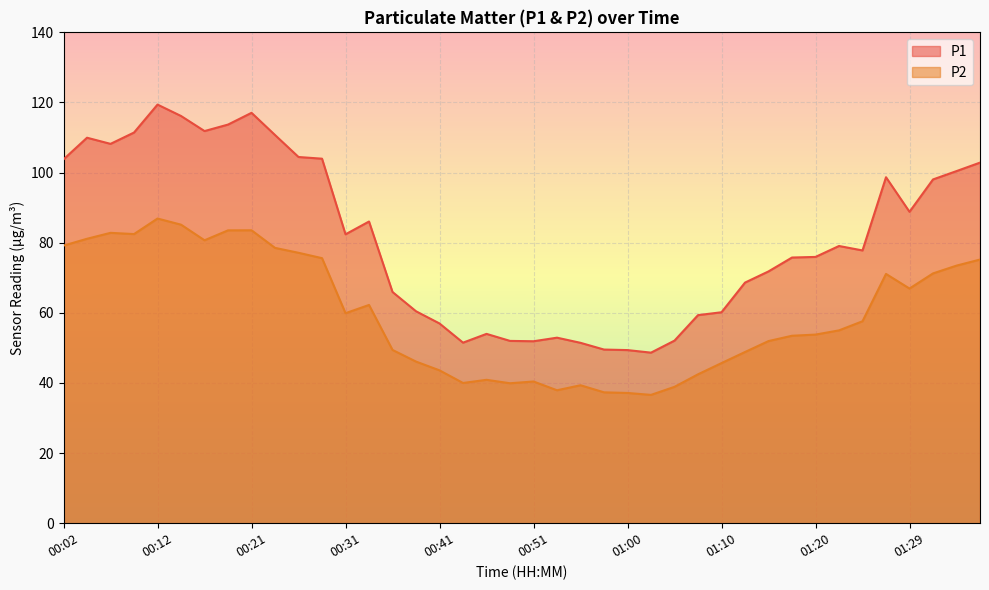

Reading left to right, transcribe all the data shown in this chart.

P1: 00:02=103.8	00:04=110.0	00:07=108.2	00:09=111.4	00:12=119.4	00:14=116.2	00:16=111.8	00:19=113.7	00:21=117.0	00:24=110.7	00:26=104.5	00:29=104.0	00:31=82.4	00:33=86.0	00:36=66.0	00:38=60.5	00:41=57.0	00:43=51.5	00:46=54.0	00:48=52.0	00:51=51.9	00:53=52.9	00:55=51.5	00:58=49.5	01:00=49.4	01:03=48.6	01:05=52.1	01:08=59.4	01:10=60.2	01:12=68.6	01:15=71.8	01:17=75.8	01:20=76.0	01:22=79.1	01:25=77.8	01:27=98.7	01:29=88.8	01:32=98.0	01:34=100.4	01:37=102.8
P2: 00:02=79.2	00:04=81.1	00:07=82.8	00:09=82.5	00:12=86.9	00:14=85.2	00:16=80.7	00:19=83.5	00:21=83.5	00:24=78.5	00:26=77.1	00:29=75.6	00:31=59.9	00:33=62.2	00:36=49.4	00:38=46.1	00:41=43.6	00:43=40.0	00:46=40.9	00:48=39.9	00:51=40.4	00:53=37.9	00:55=39.4	00:58=37.3	01:00=37.1	01:03=36.6	01:05=38.9	01:08=42.5	01:10=45.7	01:12=48.8	01:15=52.0	01:17=53.5	01:20=53.8	01:22=55.0	01:25=57.6	01:27=71.1	01:29=66.9	01:32=71.2	01:34=73.5	01:37=75.2